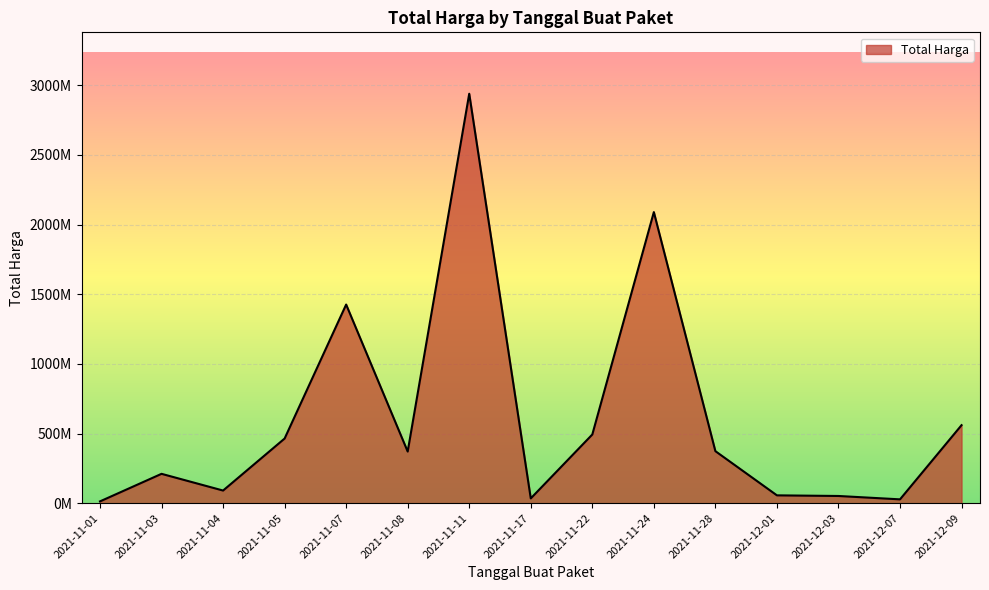

Reading left to right, transcribe all the data shown in this chart.

12787500	210641270	90671075	464002100	1425867900	370566800	2939003240	34292000	493000000	2089434200	373404000	56152800	51601000	27412000	559971000